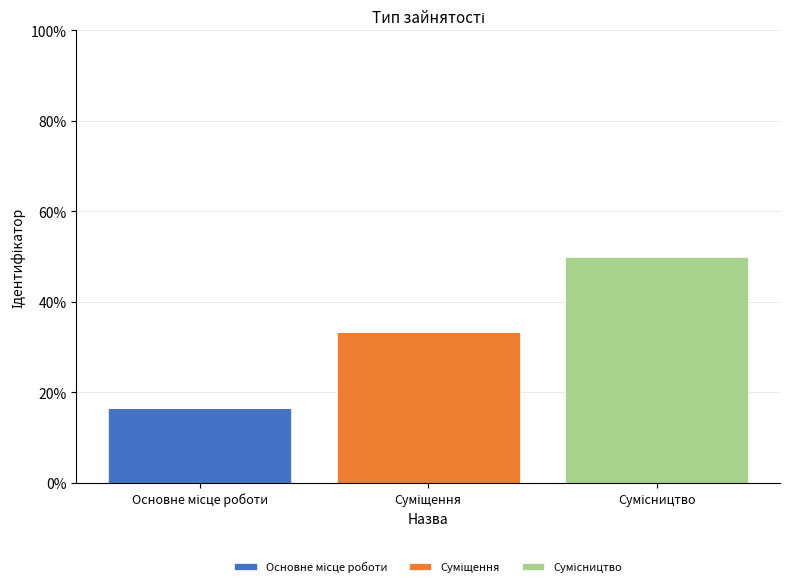

Are the bars horizontal?

No